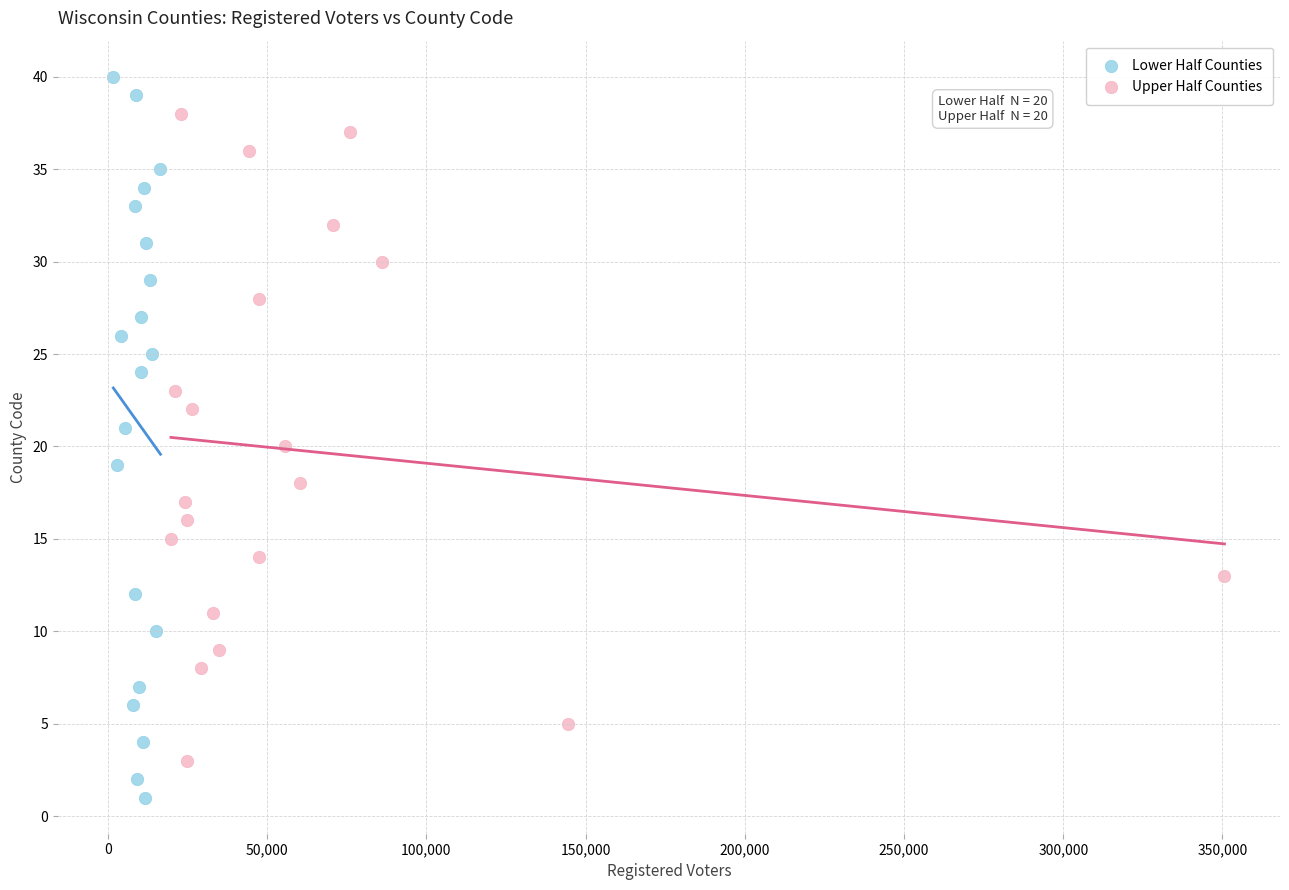

Which series has the widest spread of Y values?

Lower Half Counties